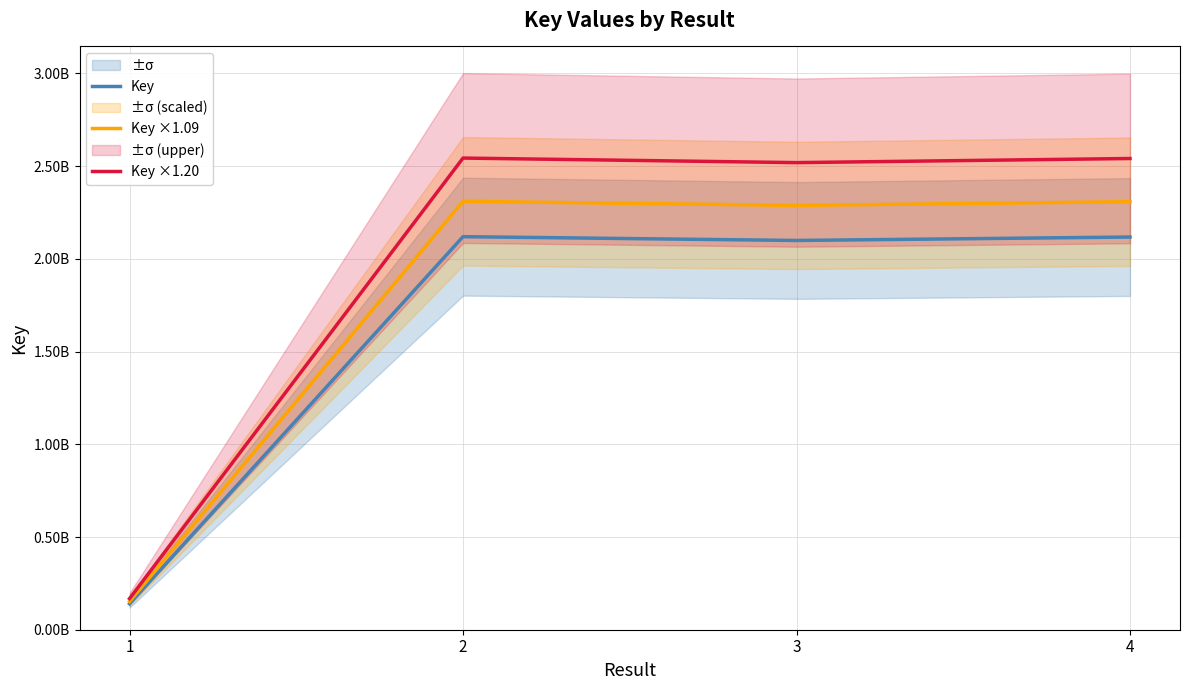

List the series in order of their peak value, lowest first.

Key, Key ×1.09, Key ×1.20